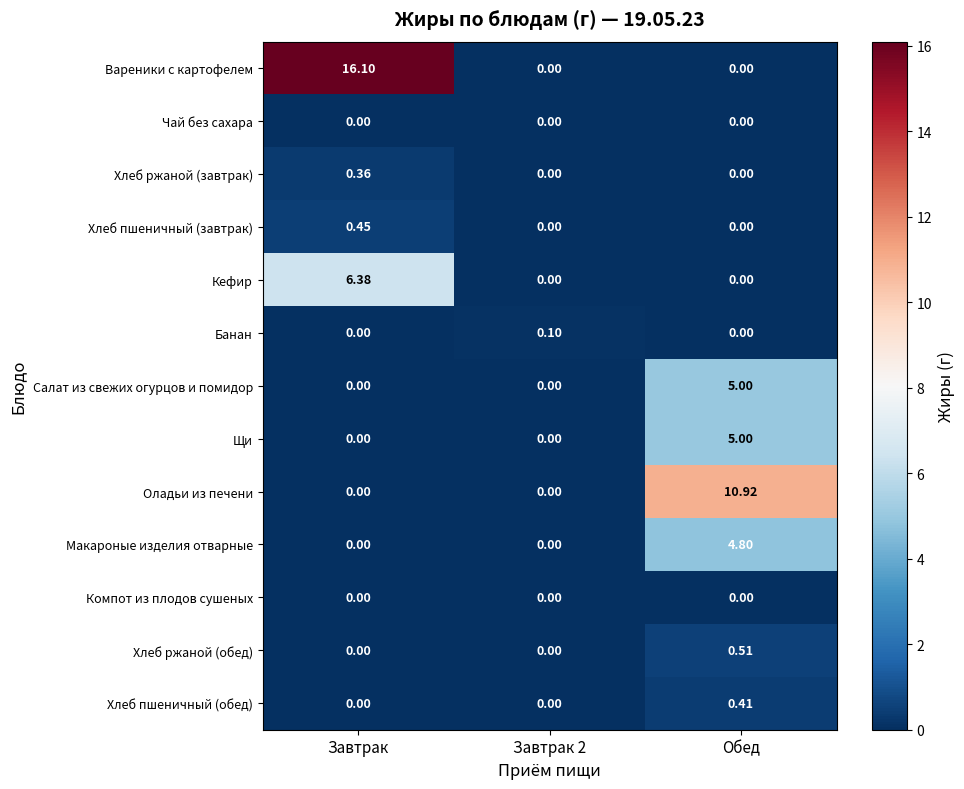

Which series has the largest range (max minus min)?

Вареники с картофелем